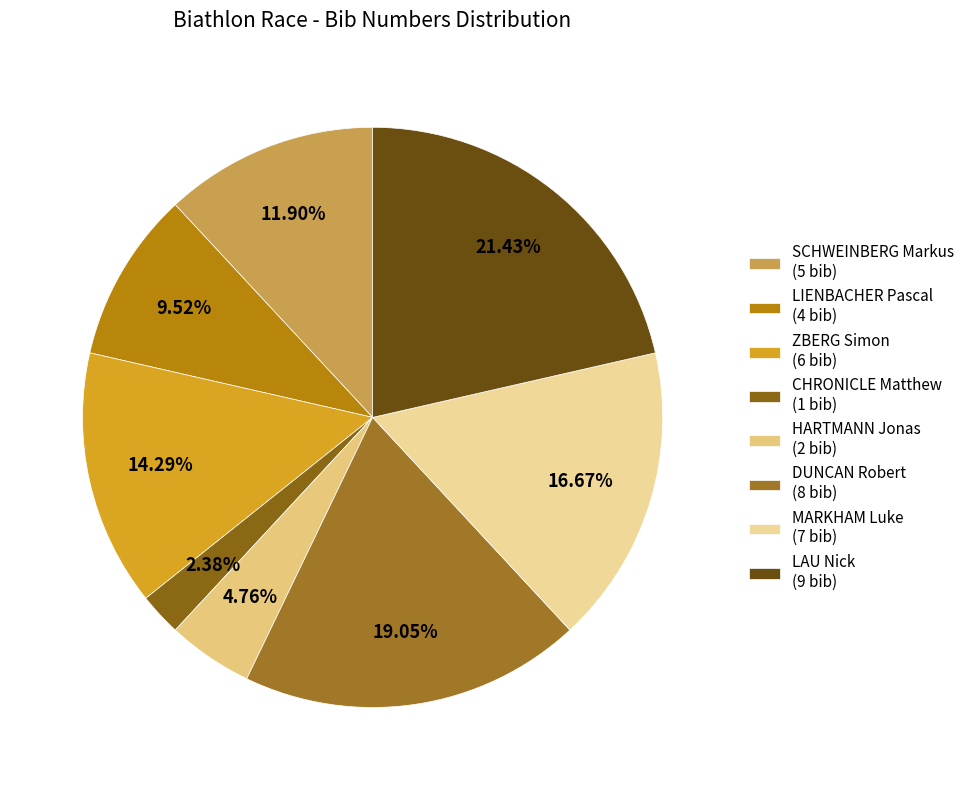

To the nearest percent, what percentage of the pie is LIENBACHER Pascal?

10%